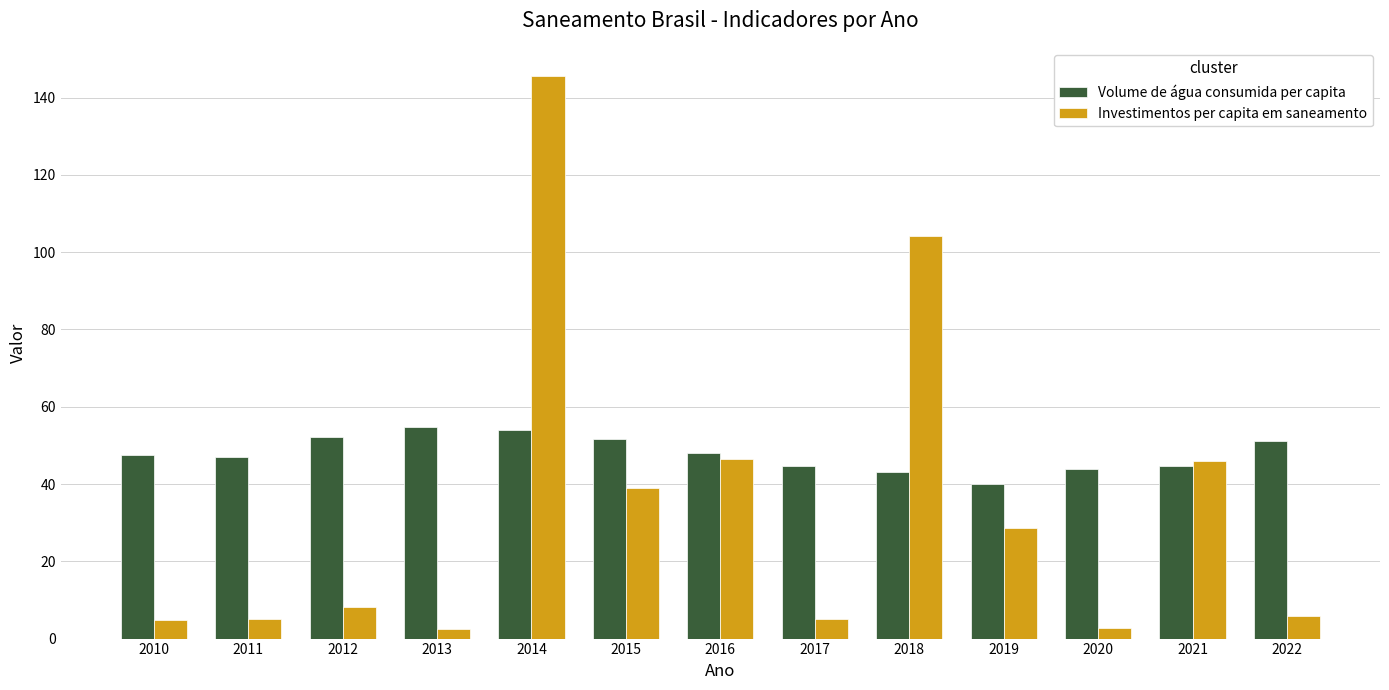

Are the bars grouped side by side (vs. stacked)?

Yes